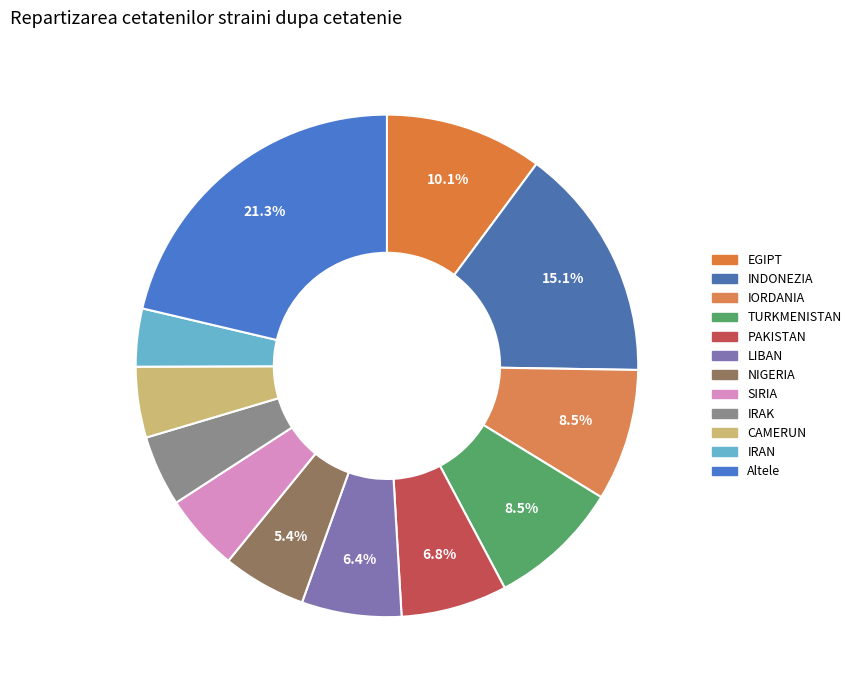

Is IRAN the majority of the pie?

No